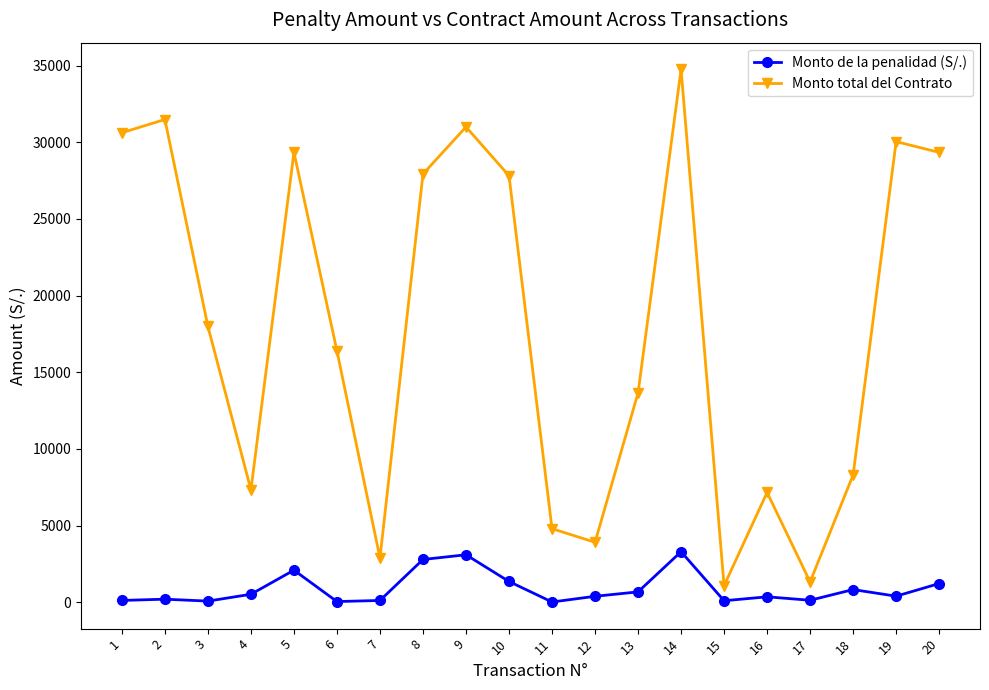

The value of Monto total del Contrato at 16 is 12366.6. True or false?

False